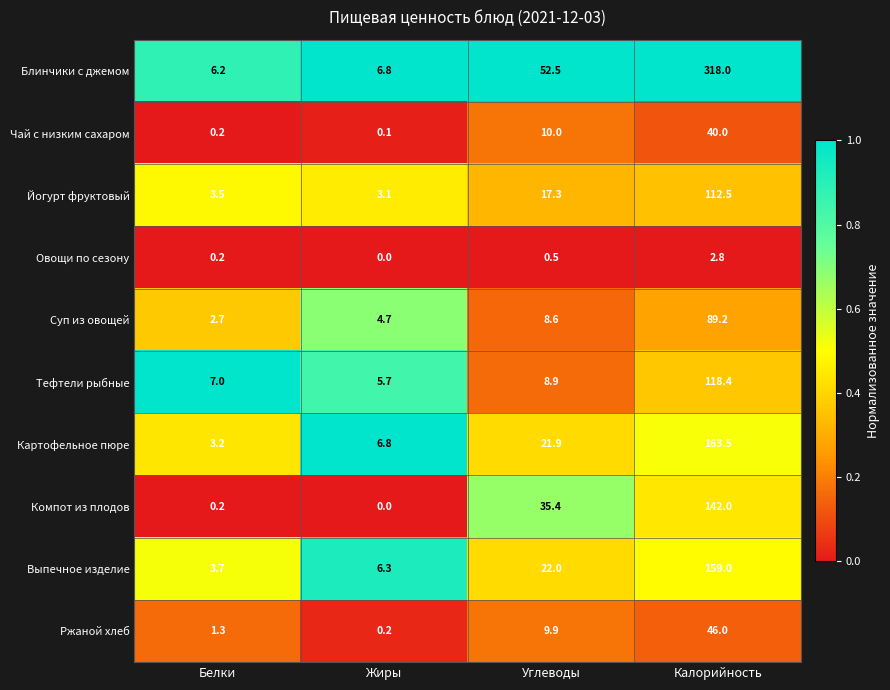

What is the maximum value shown in the chart?

318.0